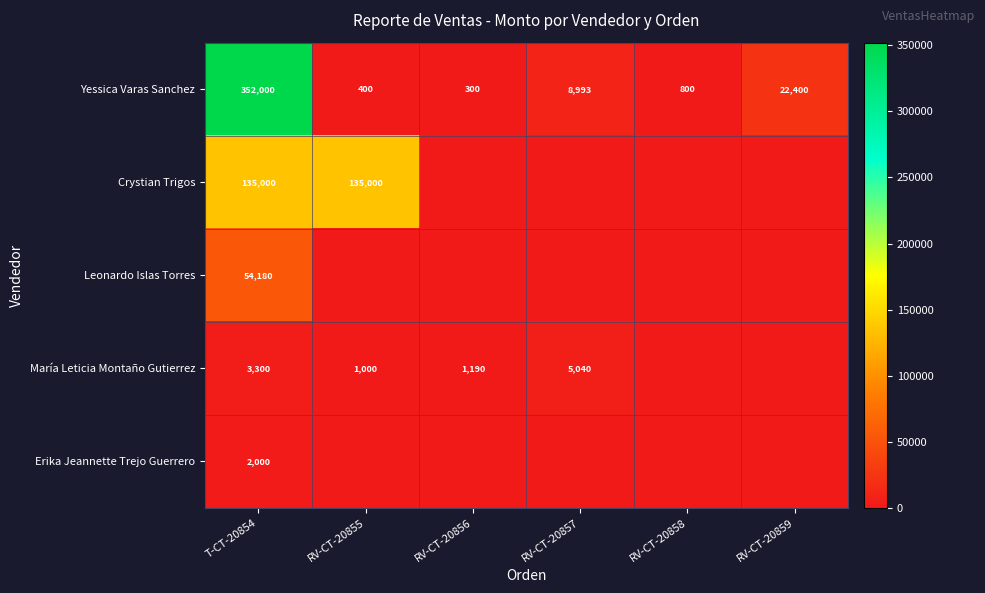

How many categories are shown in the chart?

6